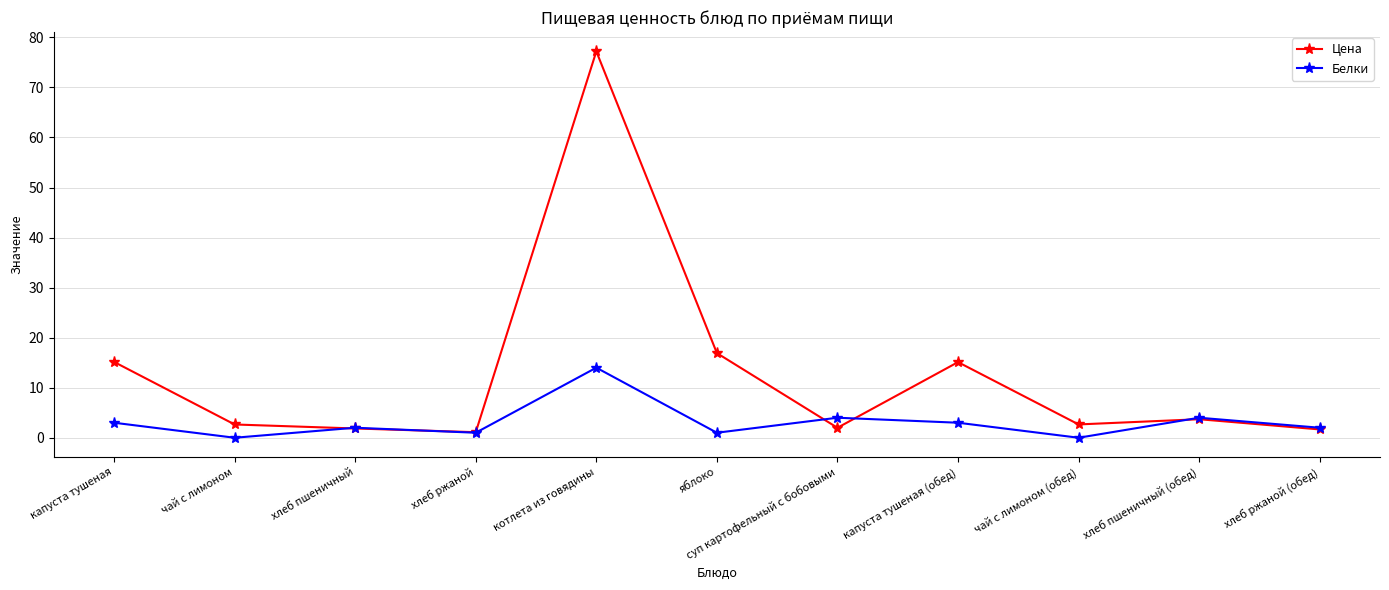

How many categories are shown in the chart?

11